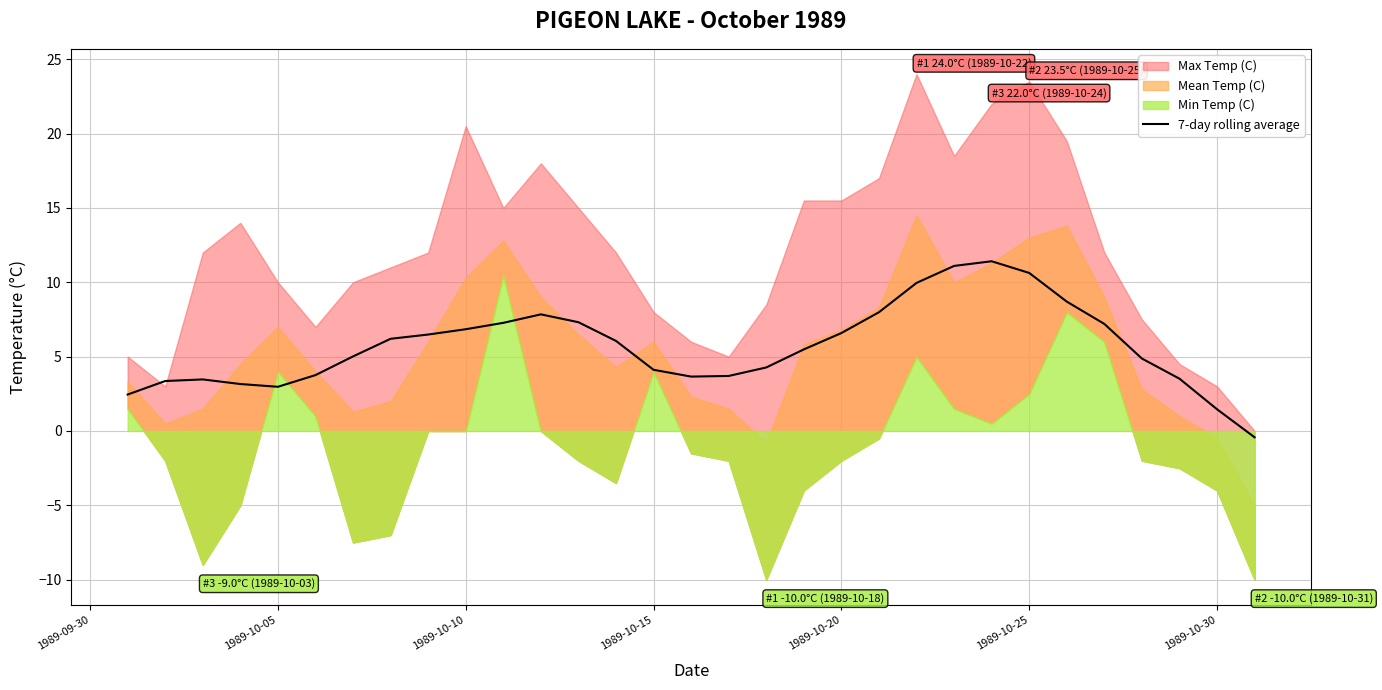

The 7-day rolling average series shows 1.7 at 1989-10-05. True or false?

False